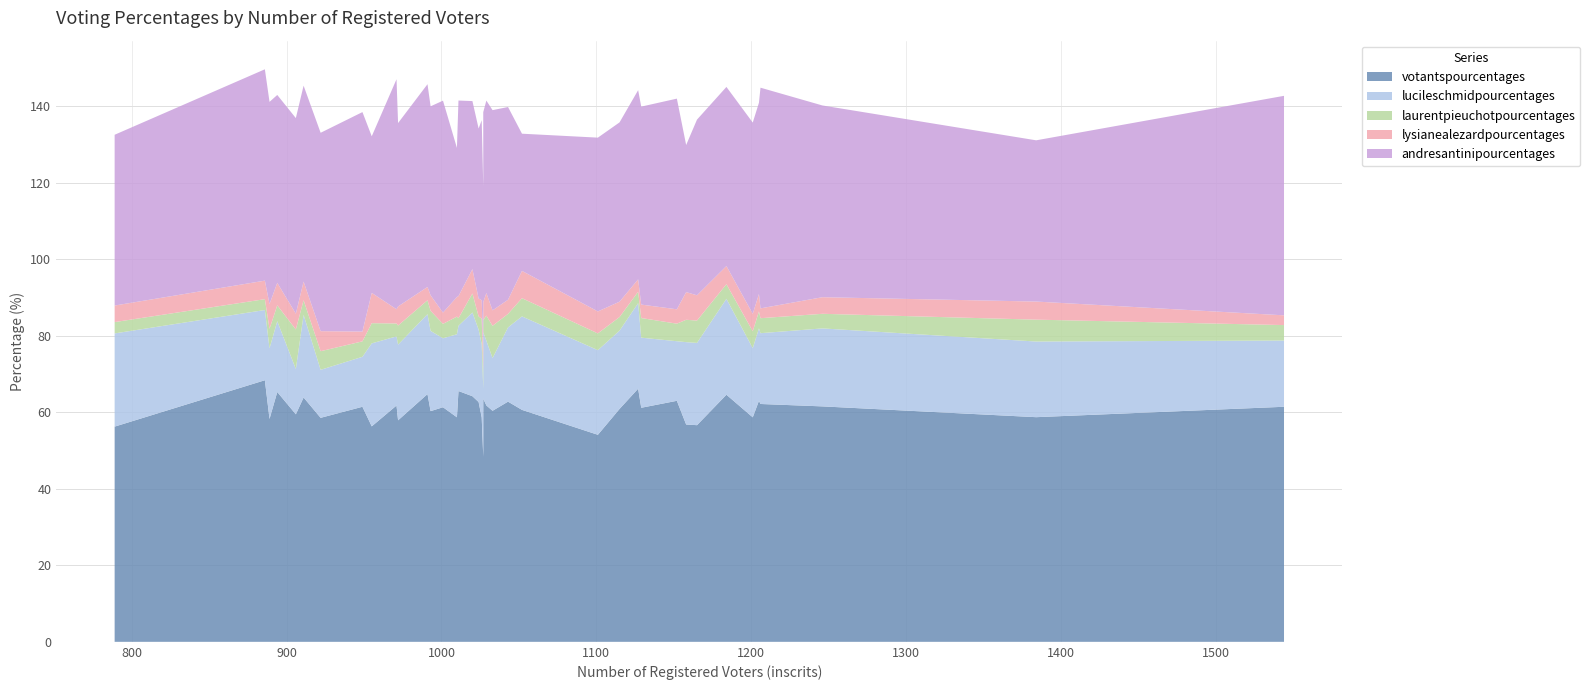

Reading left to right, list all the values displayed in this chart.

votantspourcentages: 56.3	68.4	58.3	65.3	59.5	63.9	58.6	61.5	56.3	61.8	57.9	64.8	60.3	61.3	58.7	65.6	64.2	62.7	58.7	48.4	63.6	61.8	60.4	62.8	60.6	54.1	60.9	66.2	61.2	63.0	56.8	56.6	64.6	58.7	63.0	62.2	61.6	58.7	61.5
lucileschmidpourcentages: 24.4	18.4	18.5	18.5	11.8	21.6	12.6	13.1	21.7	18.1	19.8	20.9	21.0	18.0	21.7	17.1	21.9	18.9	19.1	17.7	17.3	16.9	13.8	19.4	24.4	22.1	20.5	22.4	18.3	15.6	21.5	21.5	25.1	18.1	18.9	18.5	20.4	19.8	17.3
laurentpieuchotpourcentages: 3.0	2.8	5.1	4.2	10.3	3.8	4.9	4.0	5.3	3.4	5.0	3.6	5.2	3.8	4.6	2.0	5.0	3.4	6.7	4.7	3.2	6.5	8.4	3.5	4.8	4.4	3.6	3.0	5.1	4.6	5.8	5.8	3.8	4.4	4.4	3.9	3.8	5.7	4.0
lysianealezardpourcentages: 4.3	4.8	6.5	5.9	4.1	4.9	5.2	2.5	7.9	3.7	5.0	3.5	4.1	3.0	5.1	5.8	6.4	4.7	4.9	5.9	4.6	5.9	4.0	3.7	7.1	5.7	4.0	3.2	3.5	3.8	7.2	6.6	4.8	4.6	4.6	2.6	4.3	4.7	2.5
andresantinipourcentages: 44.6	55.3	52.9	49.1	51.1	51.2	51.9	57.4	40.9	60.1	48.0	53.0	49.4	55.4	39.0	51.1	43.9	44.4	47.1	42.4	49.7	50.3	52.4	50.4	35.9	45.4	46.9	49.5	51.8	55.1	38.5	45.9	46.8	50.0	50.0	57.7	50.1	42.2	57.4